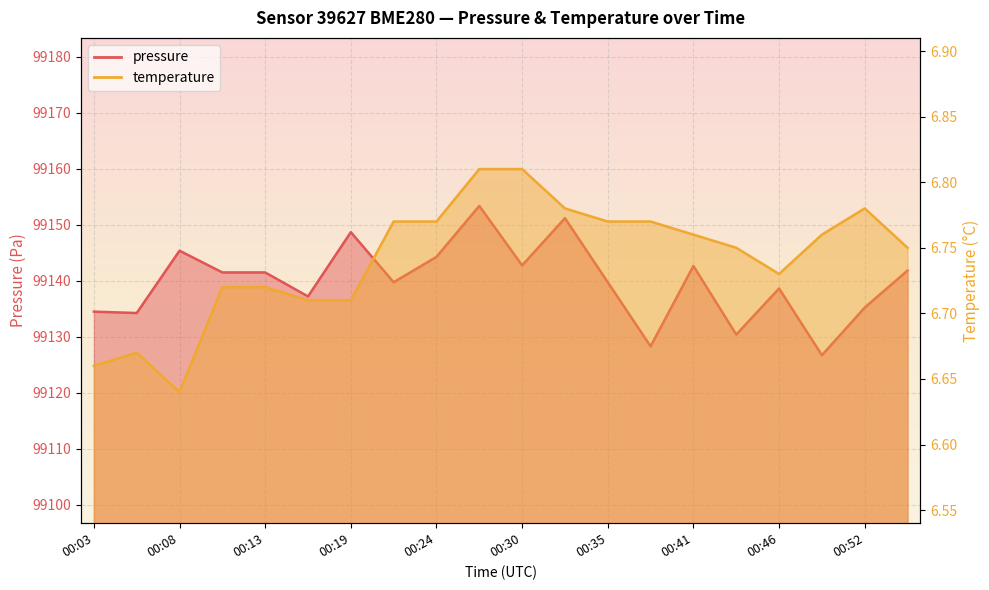

What is the total value across all series at 00:41?

99149.4